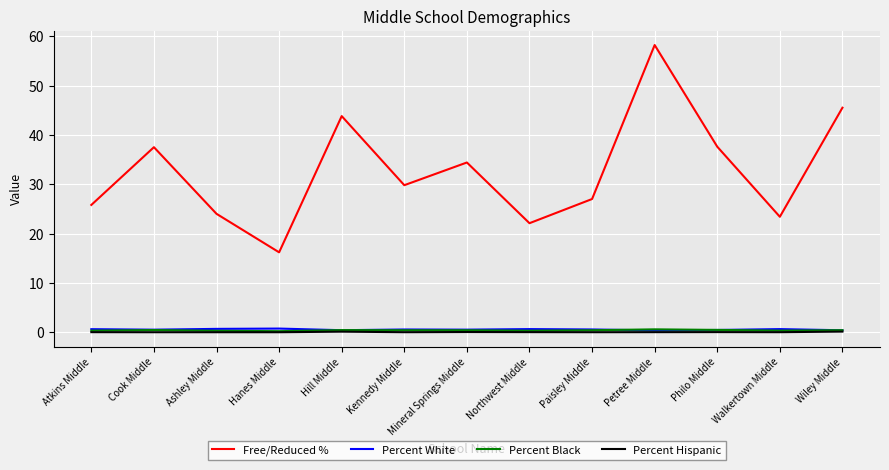

True or false: Percent Hispanic and Free/Reduced % cross at least once.

False